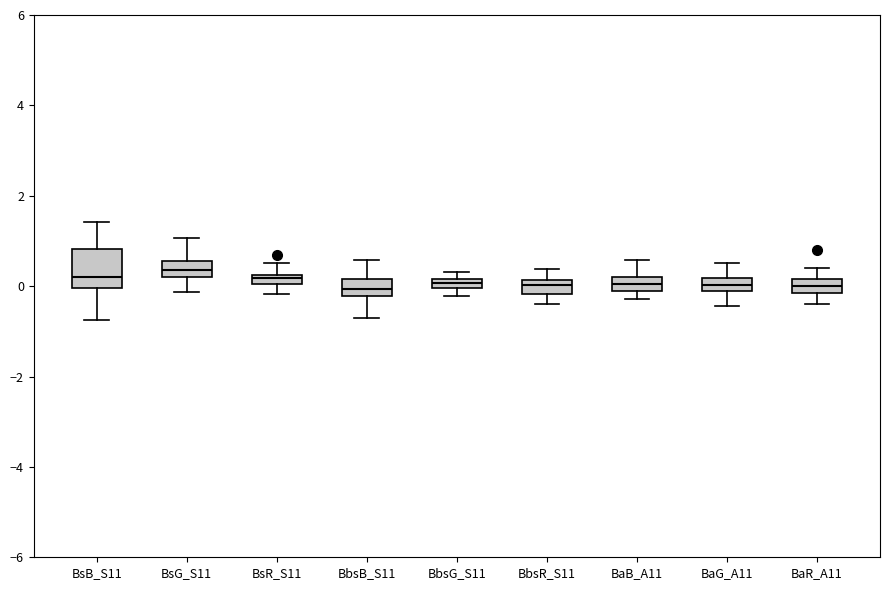

Which box is the tallest, from its lower edge to its upper edge?

BsB_S11